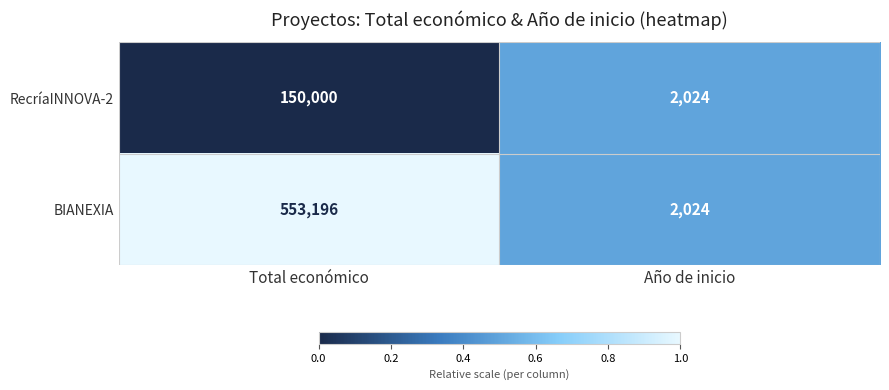

What is the difference between the highest and lowest values at Total económico?

403196